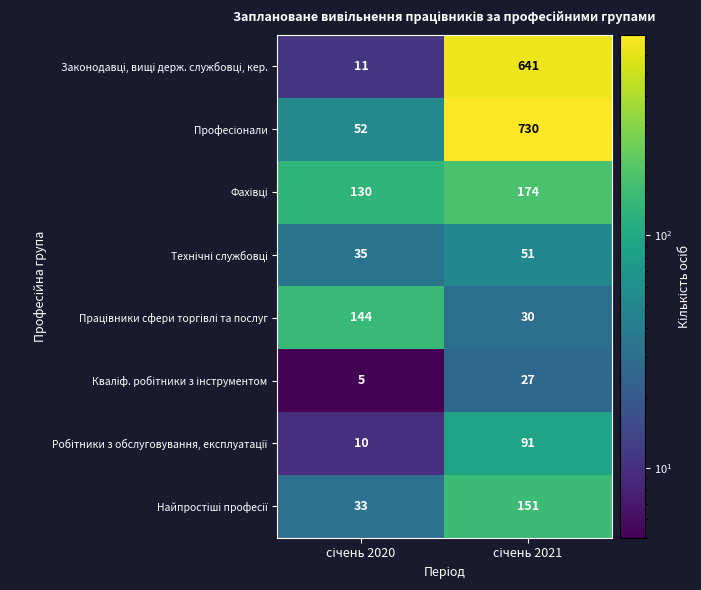

What is the greatest value displayed?

730